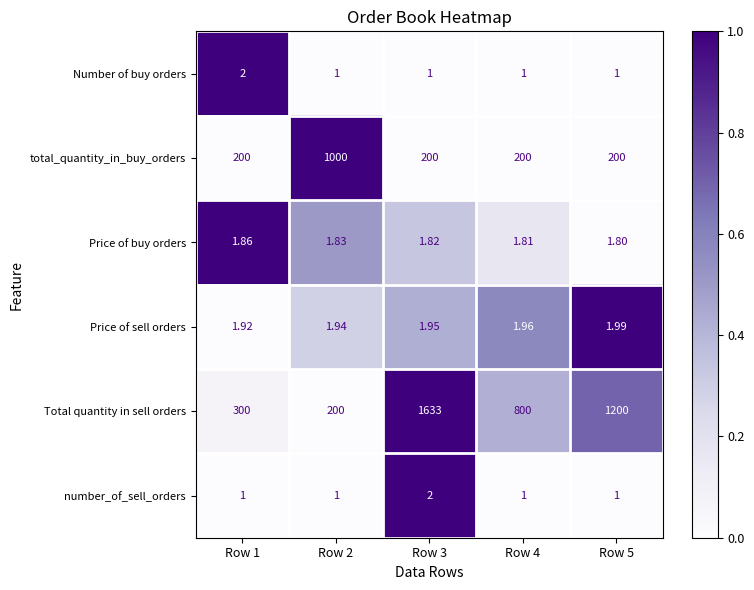

Which series has the largest total across all categories?

Total quantity in sell orders